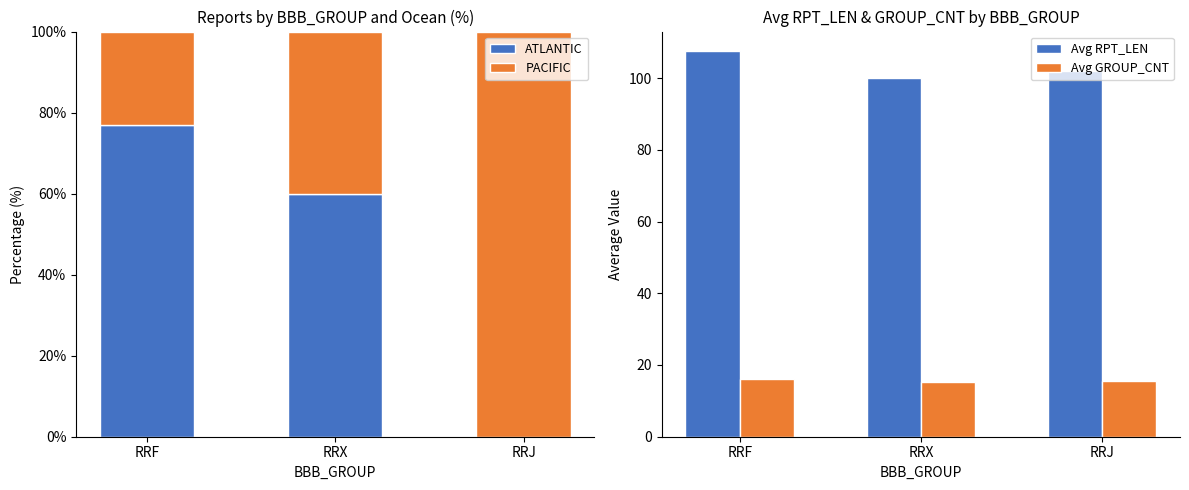

Reading right to left, what are all the values shown in this chart?

ATLANTIC: RRJ=0.0	RRX=60.0	RRF=76.9
PACIFIC: RRJ=100.0	RRX=40.0	RRF=23.1
Avg RPT_LEN: RRJ=102.0	RRX=100.1	RRF=107.6
Avg GROUP_CNT: RRJ=15.5	RRX=15.4	RRF=16.1